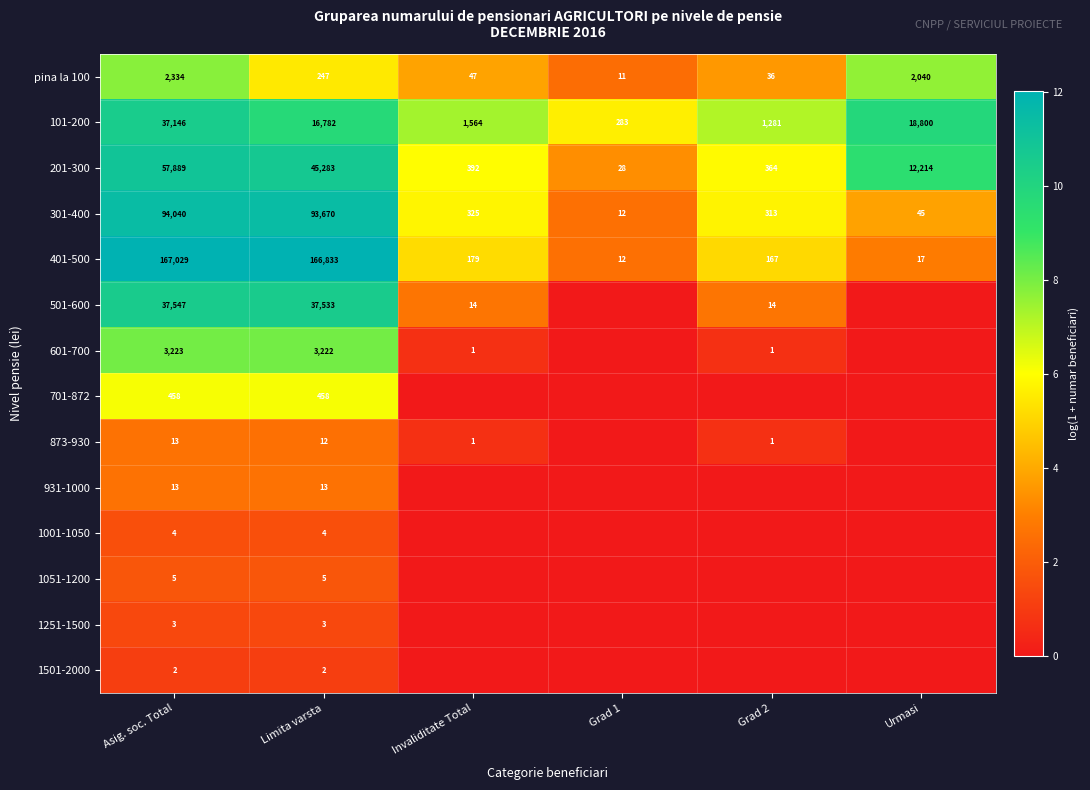

Rank the categories by 201-300 value from lowest to highest.

Grad 1, Grad 2, Invaliditate Total, Urmasi, Limita varsta, Asig. soc. Total